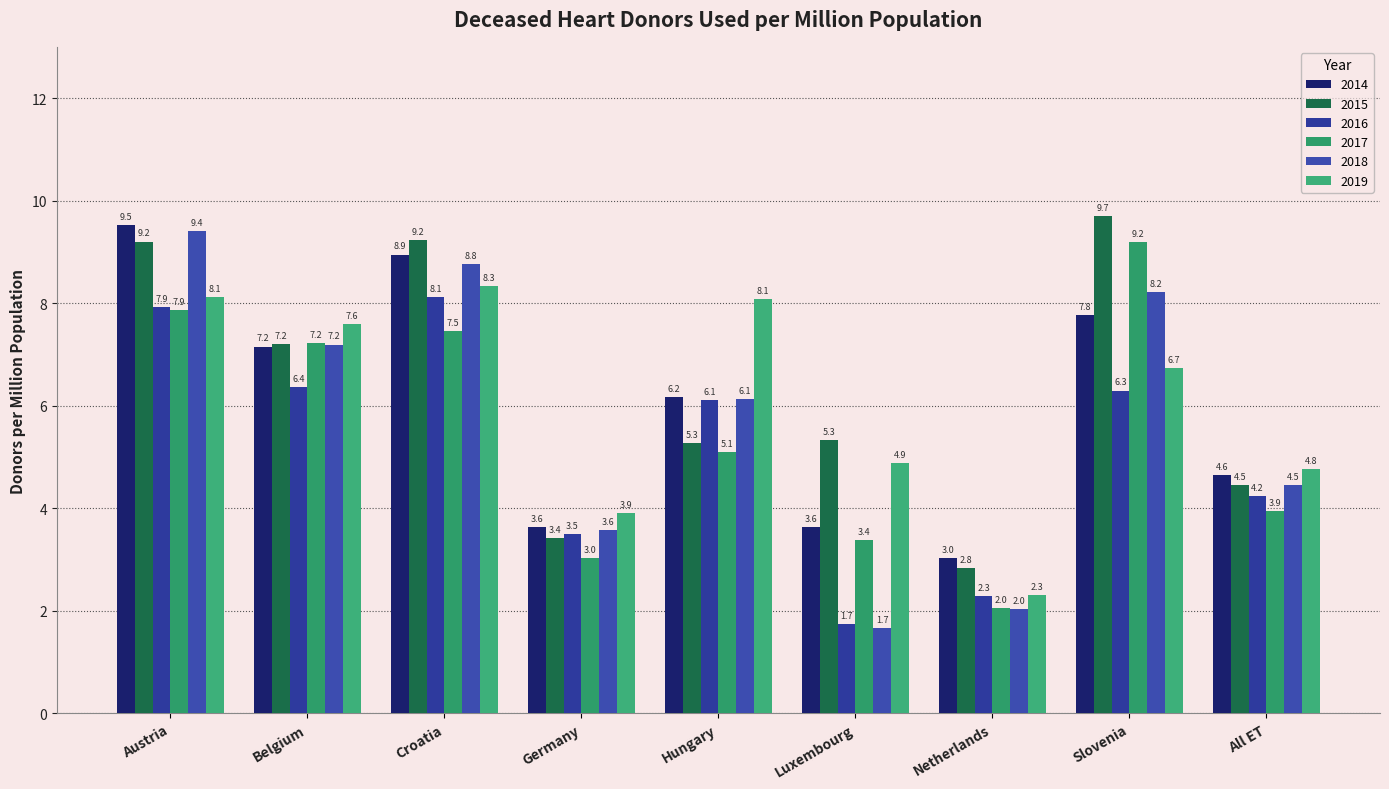

Reading left to right, what are all the values shown in this chart?

2014: 9.5	7.2	8.9	3.6	6.2	3.6	3.0	7.8	4.6
2015: 9.2	7.2	9.2	3.4	5.3	5.3	2.8	9.7	4.5
2016: 7.9	6.4	8.1	3.5	6.1	1.7	2.3	6.3	4.2
2017: 7.9	7.2	7.5	3.0	5.1	3.4	2.0	9.2	3.9
2018: 9.4	7.2	8.8	3.6	6.1	1.7	2.0	8.2	4.5
2019: 8.1	7.6	8.3	3.9	8.1	4.9	2.3	6.7	4.8